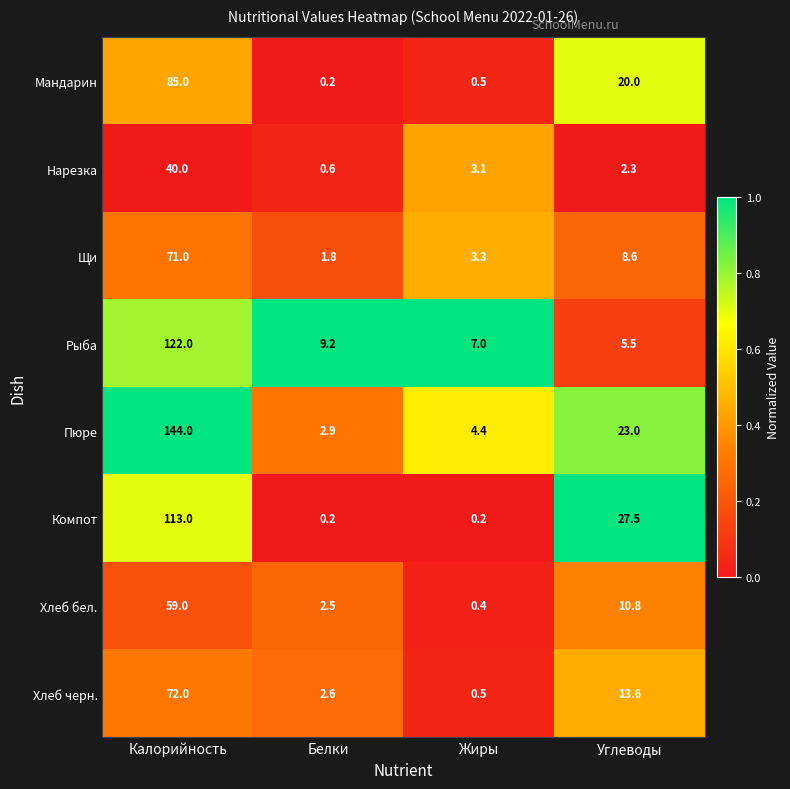

Which series has the widest spread of values?

Пюре